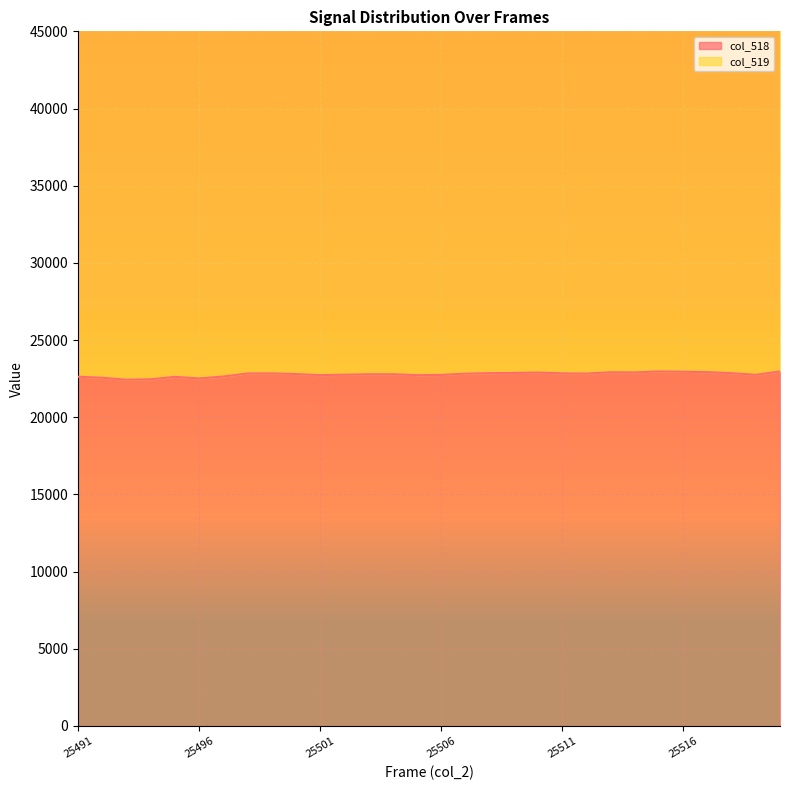

Is it true that col_518 equals 22842 at 25511?

True